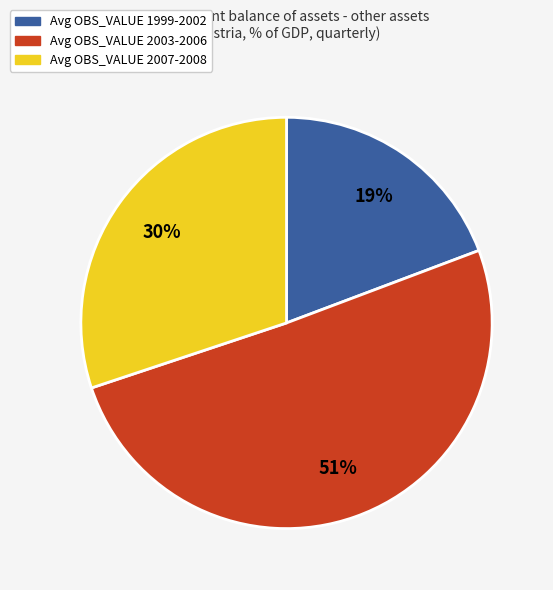

Do Avg OBS_VALUE 2007-2008 and Avg OBS_VALUE 1999-2002 together represent more than half of the pie?

No